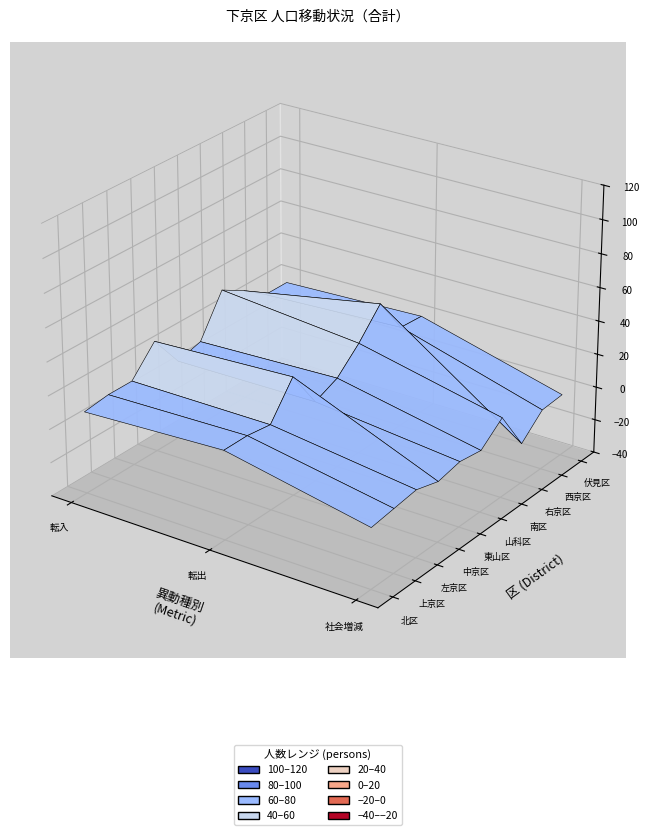

What value does the 左京区 series have at 転入?

11